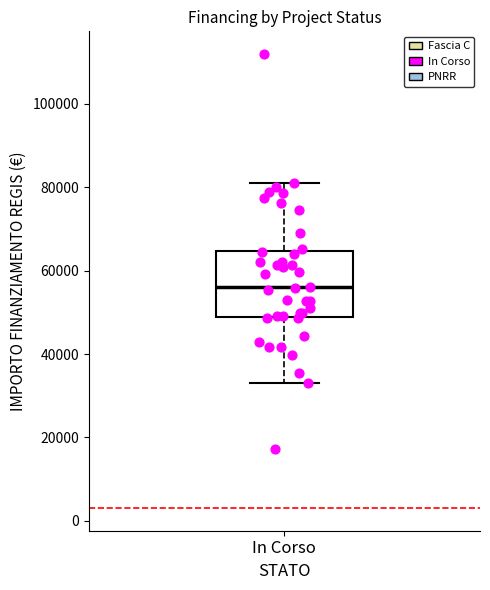

Transcribe this box plot: give where the median line is, the range the box spans, and where the two whiskers end, as read against the y-axis. The values are not printed on the chart, so give them approximately, as read against the axis.

median 56000, box 50000 to 64000, whiskers 32000 to 80000